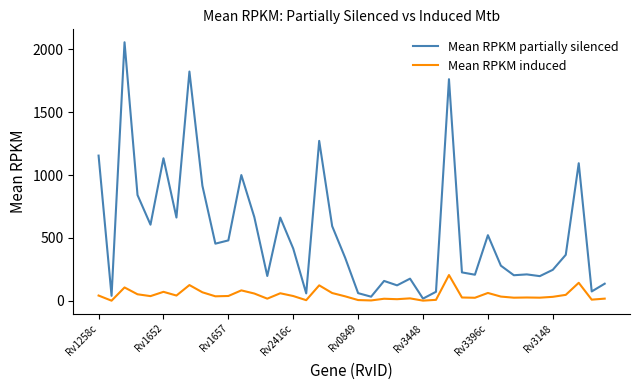

Rank the series by their maximum value, from highest to lowest.

Mean RPKM partially silenced, Mean RPKM induced